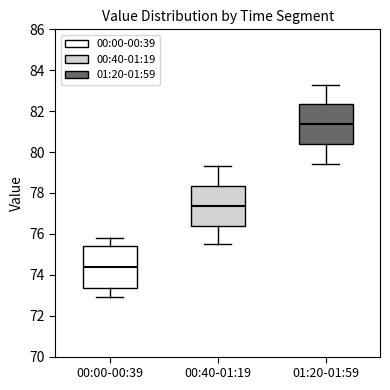

Reading left to right, read every box against the y-axis: the position of its median line, the range the box covers, and the ends of its whiskers. The values are not printed on the chart, so give them approximately, as read against the axis.

00:00-00:39: median 74.4, box 73.4 to 75.4, whiskers 73.0 to 75.8
00:40-01:19: median 77.4, box 76.4 to 78.4, whiskers 75.6 to 79.4
01:20-01:59: median 81.4, box 80.4 to 82.4, whiskers 79.4 to 83.4